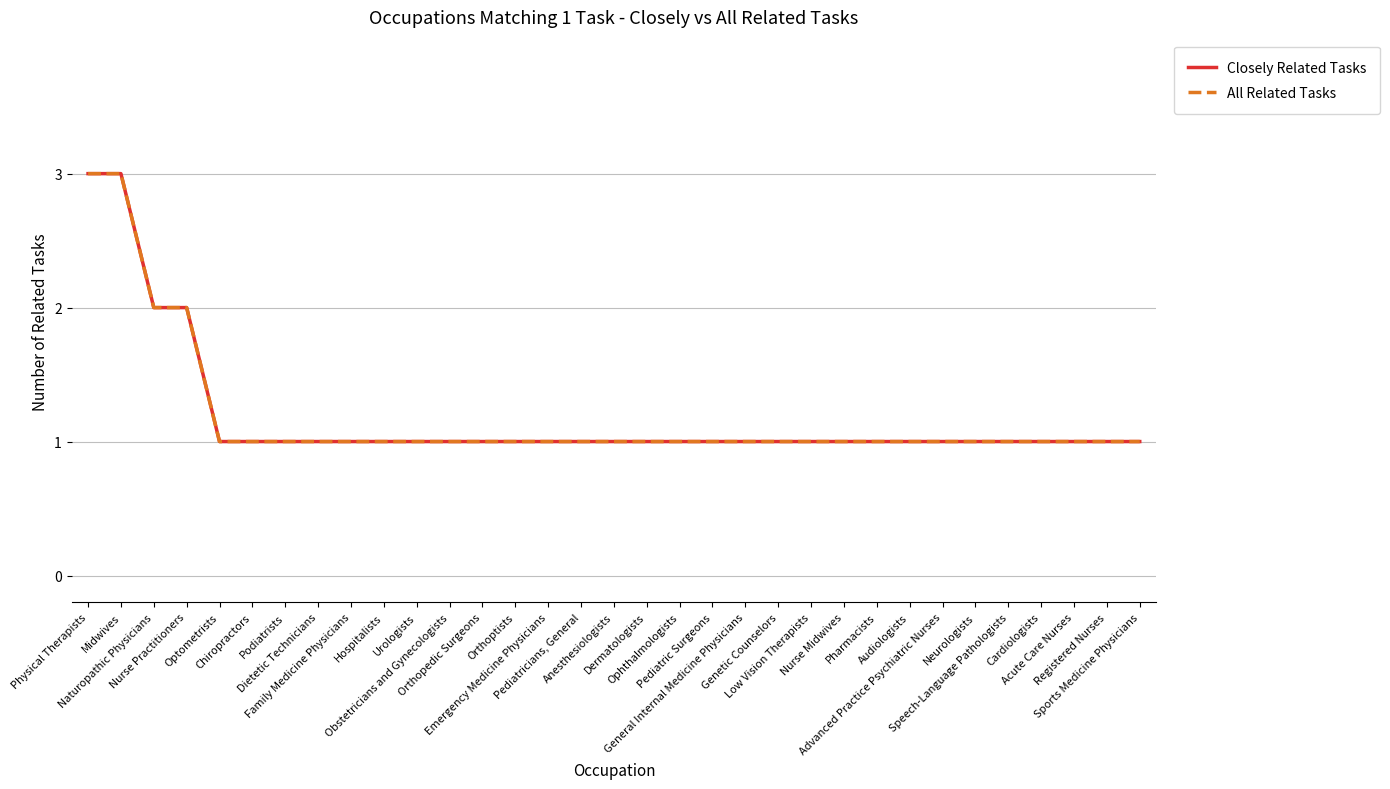

Is this an area chart (filled region under the line)?

No